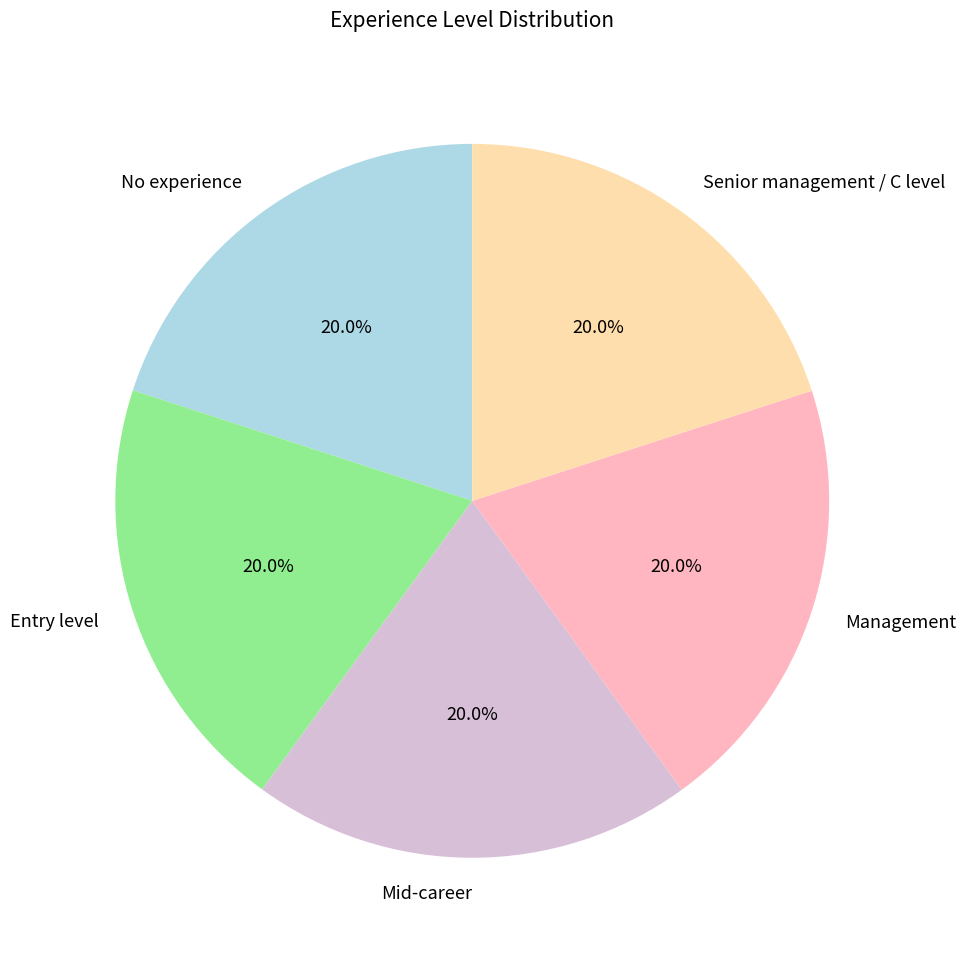

Does any single category account for the majority?

No